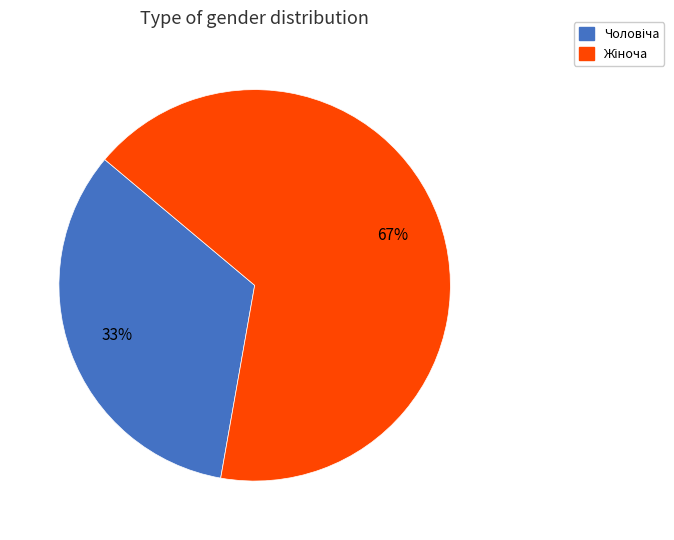

Count the number of slices in the pie.

2